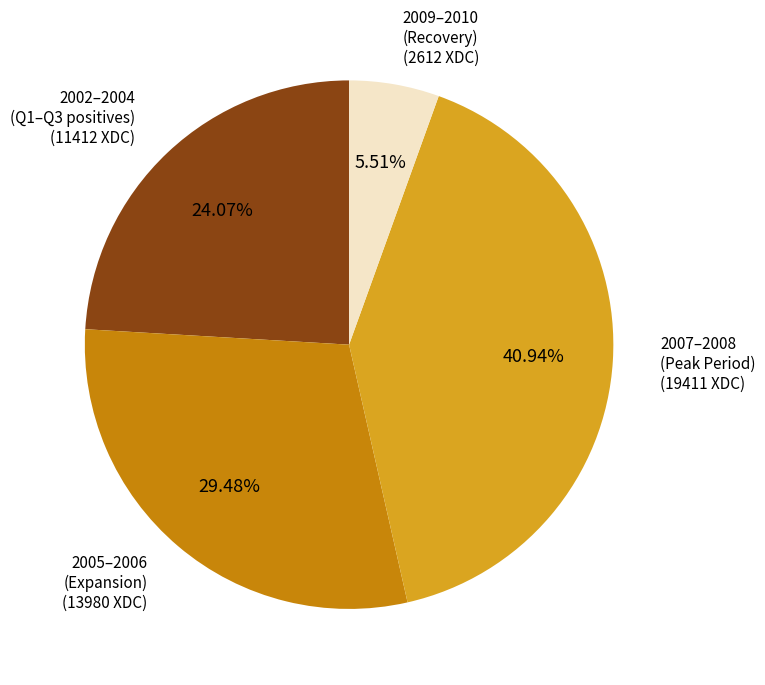

Rank the categories by value from highest to lowest.

2007–2008 (Peak Period), 2005–2006 (Expansion), 2002–2004 (Q1–Q3 positives), 2009–2010 (Recovery)